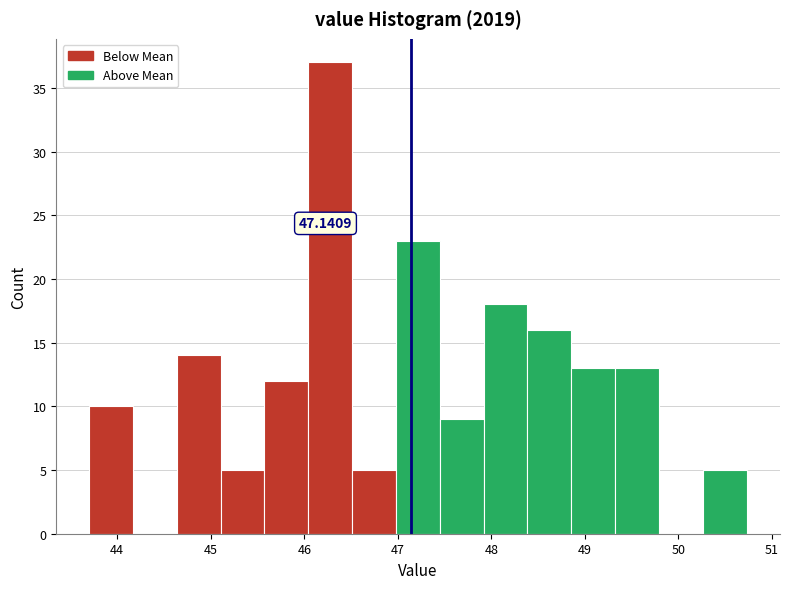

Which range on the x-axis has the tallest bar?

46.0 to 46.5